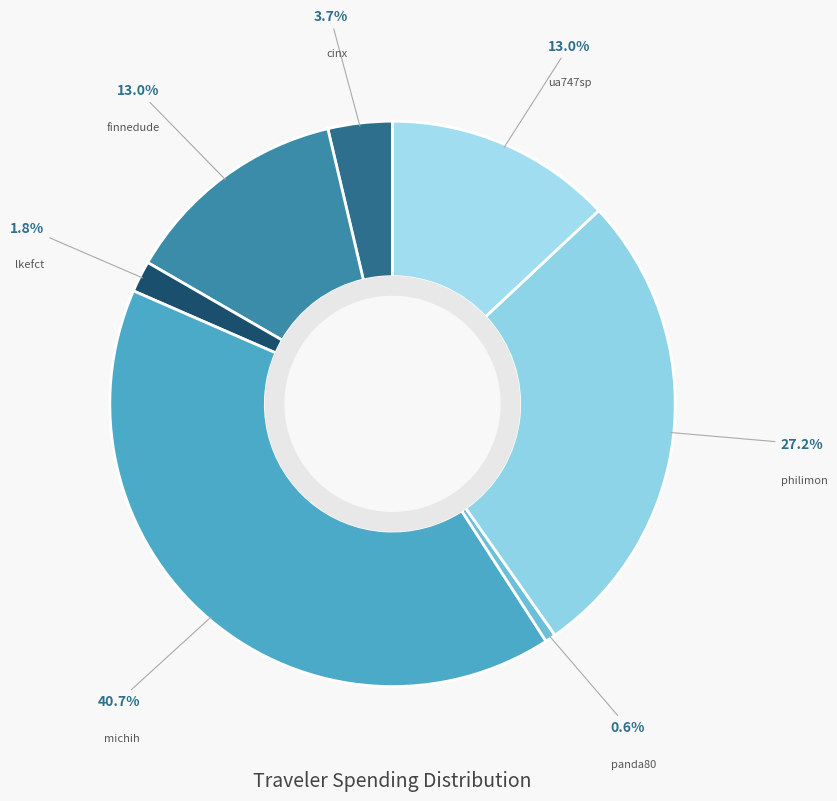

What portion of the pie excludes philimon?

72.8%